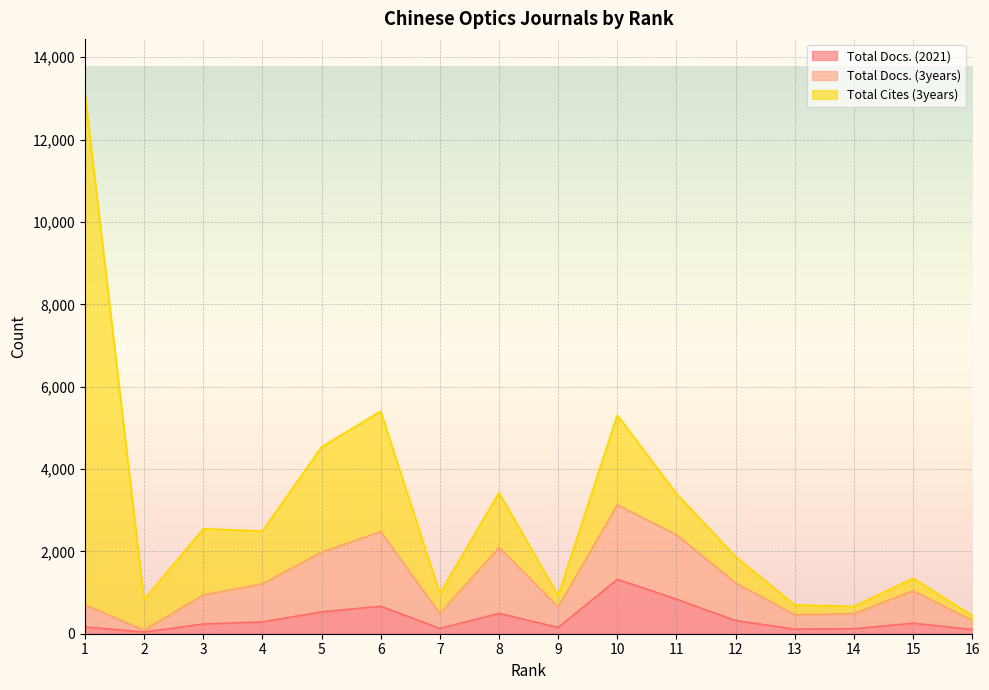

List the labels in order of Total Docs. (3years) value, smallest first.

2, 16, 13, 14, 7, 9, 1, 3, 15, 4, 12, 5, 8, 11, 6, 10